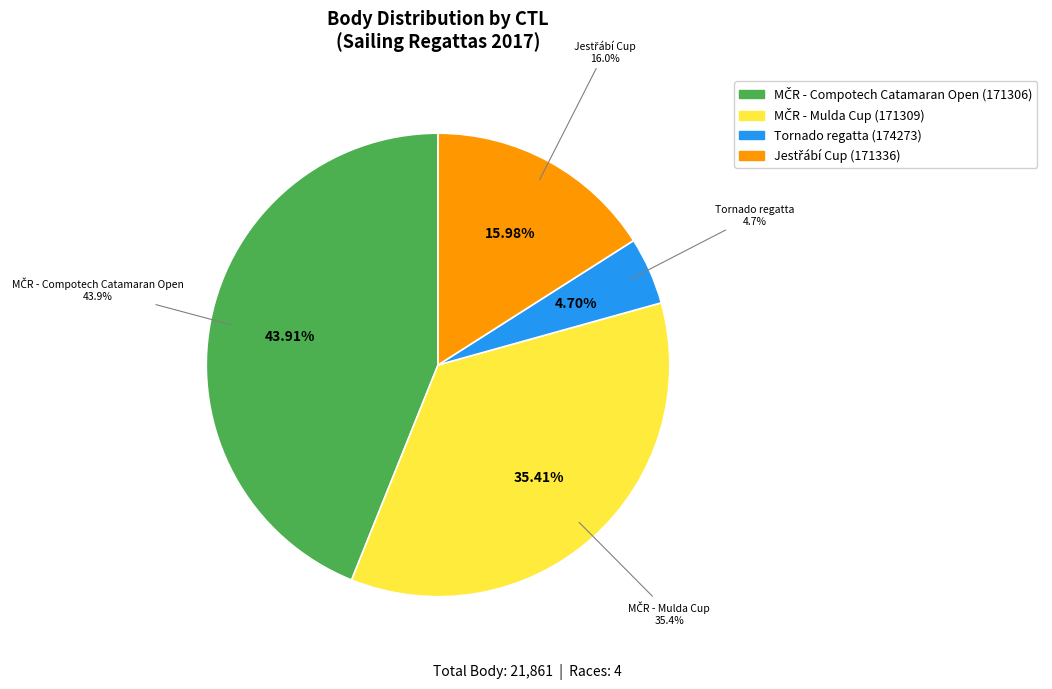

Which category has the smallest portion of the pie?

174273